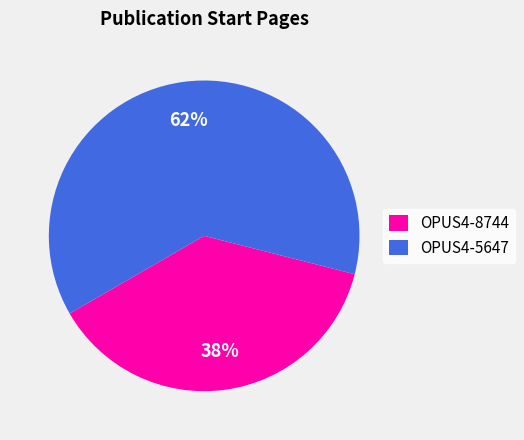

Is there any slice that represents more than half of the pie?

Yes